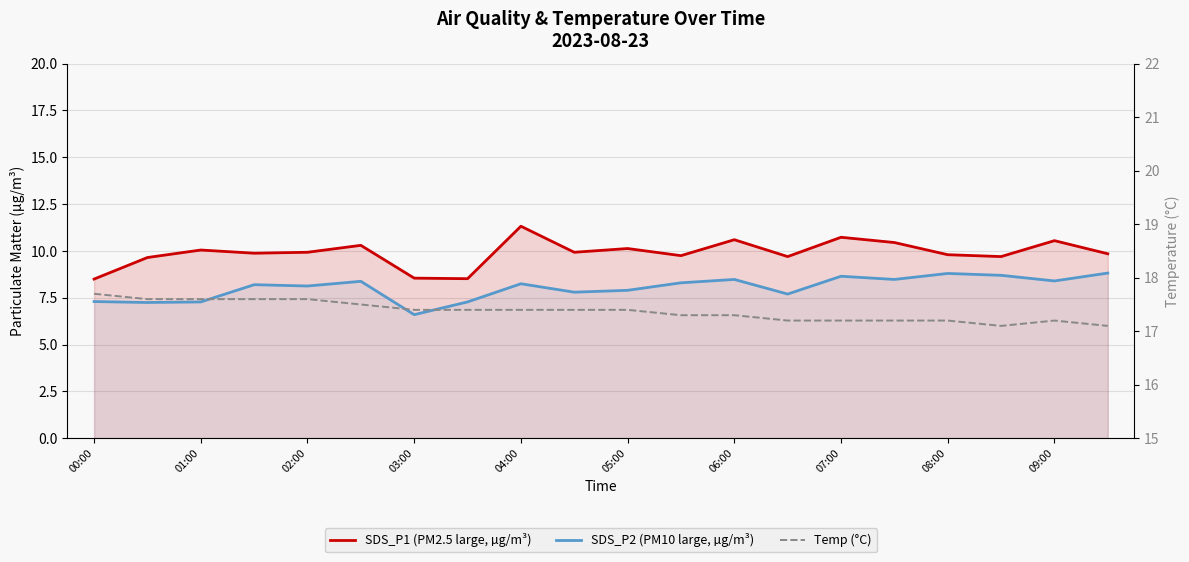

Does the chart display data point markers on the line(s)?

No